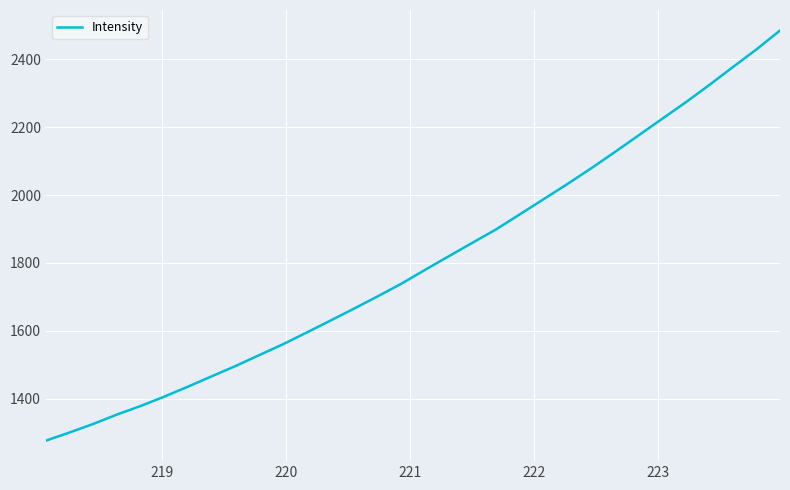

What is the smallest value displayed?

1276.2